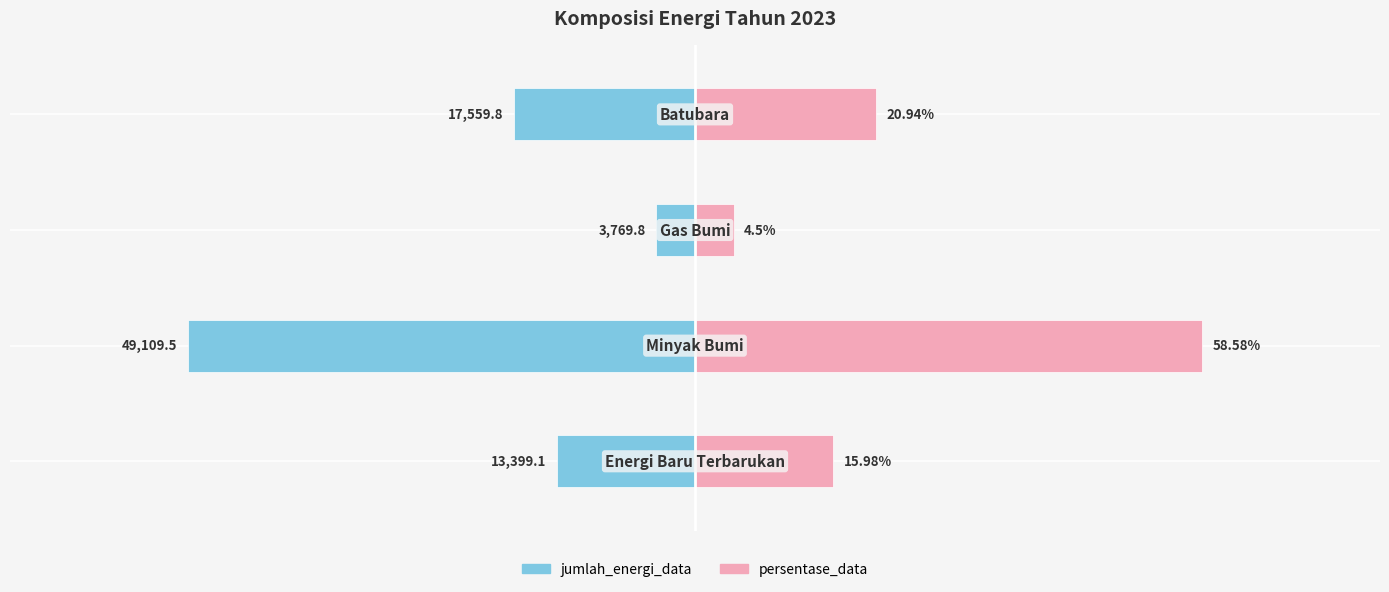

Is it true that jumlah_energi_data equals -3769.8 at 2?

True